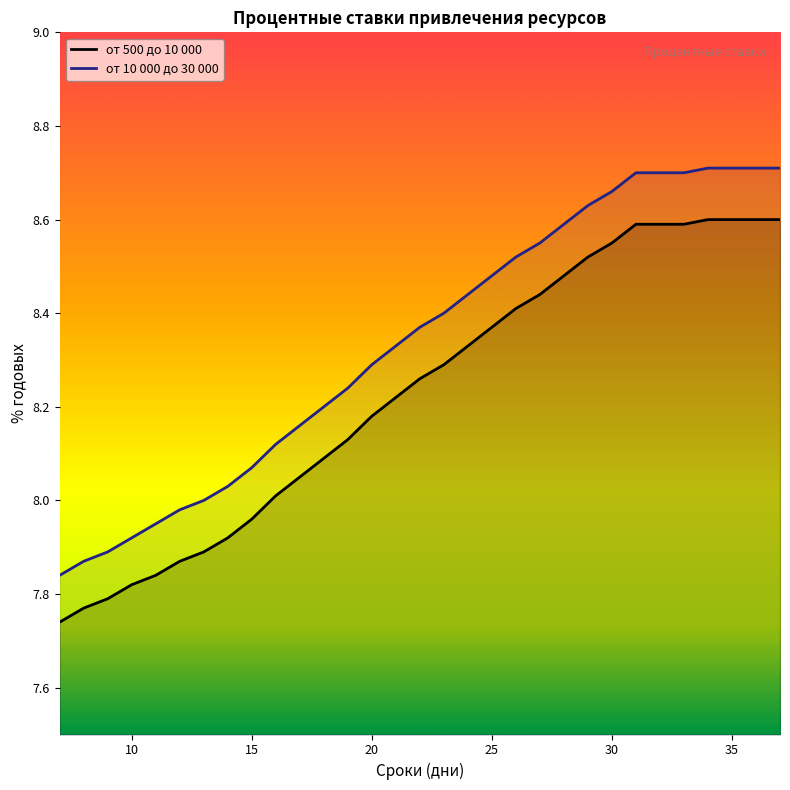

Which series has the widest spread of values?

от 10 000 до 30 000